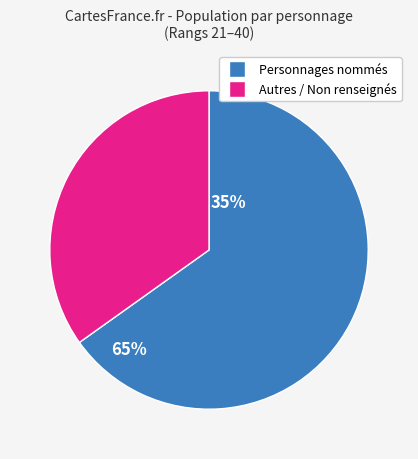

Does any single category account for the majority?

Yes